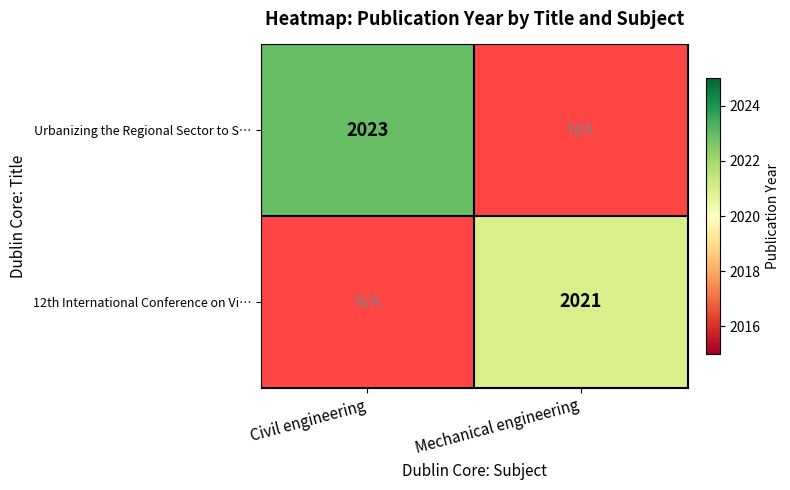

The Urbanizing the Regional Sector to S… series shows 3347 at Civil engineering. True or false?

False